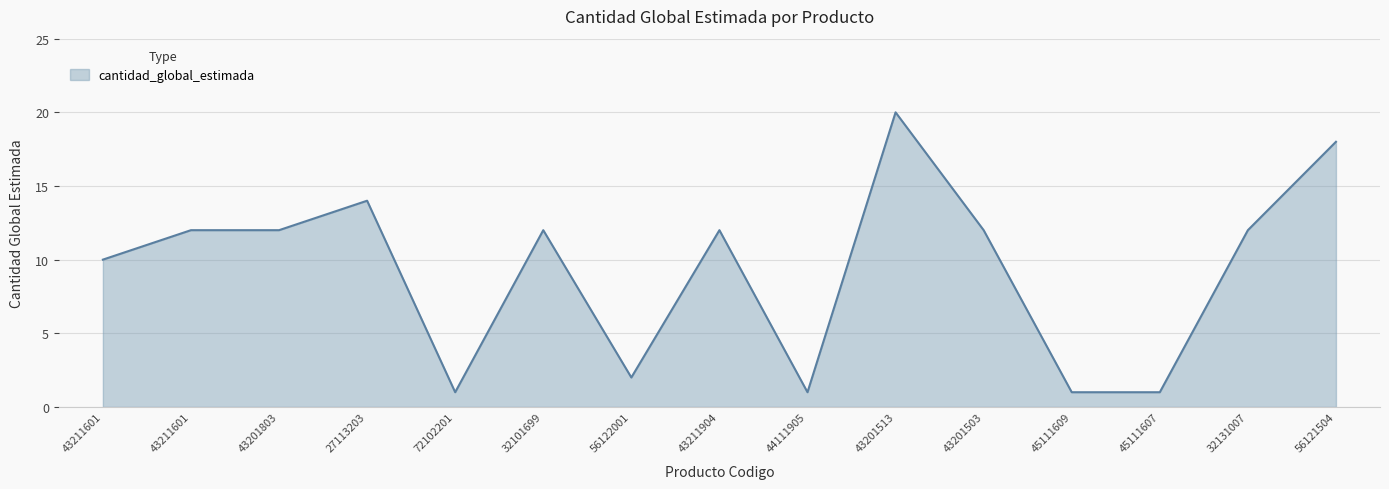

Does the chart have visible grid lines?

Yes